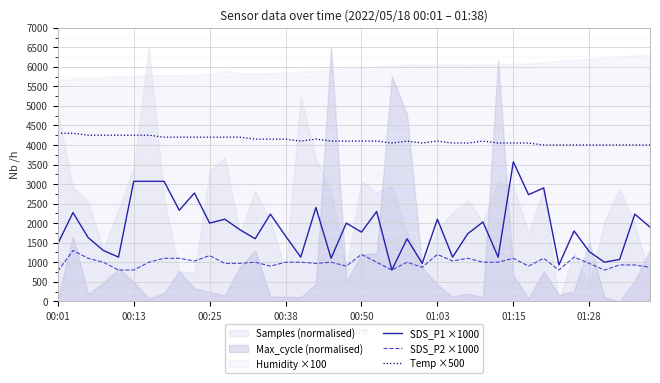

True or false: SDS_P1 ×1000 and Temp ×500 intersect in this chart.

False